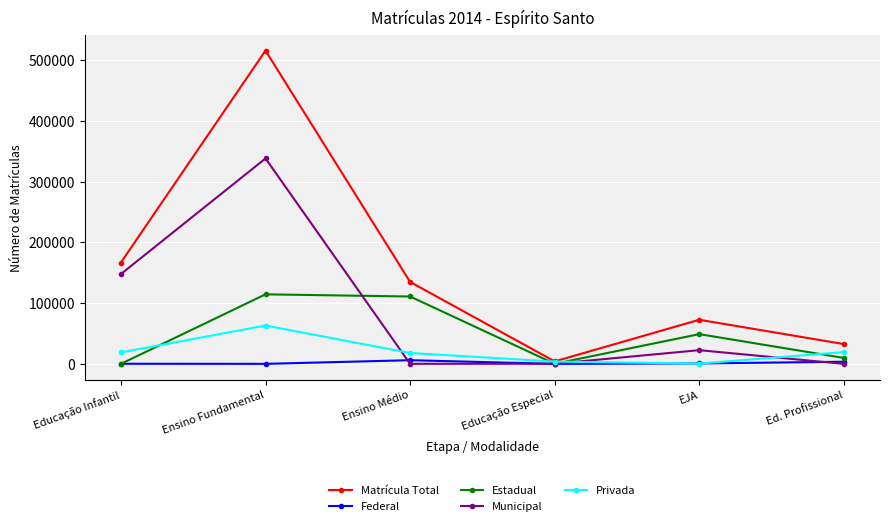

Where is Matrícula Total nearest to the value 260015?

Educação Infantil